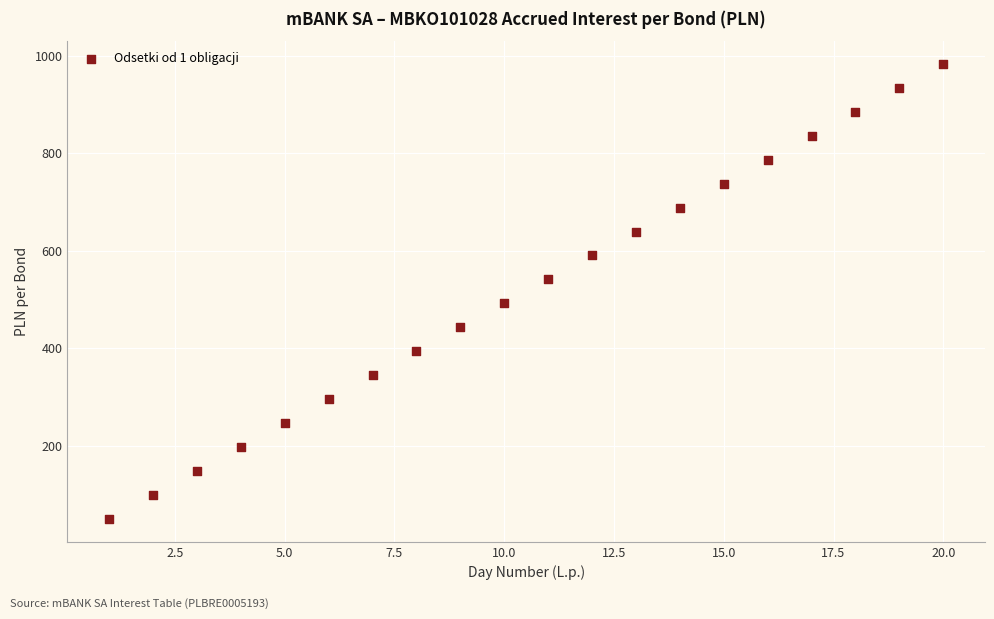

What is the range of X values (max minus min)?

19.0